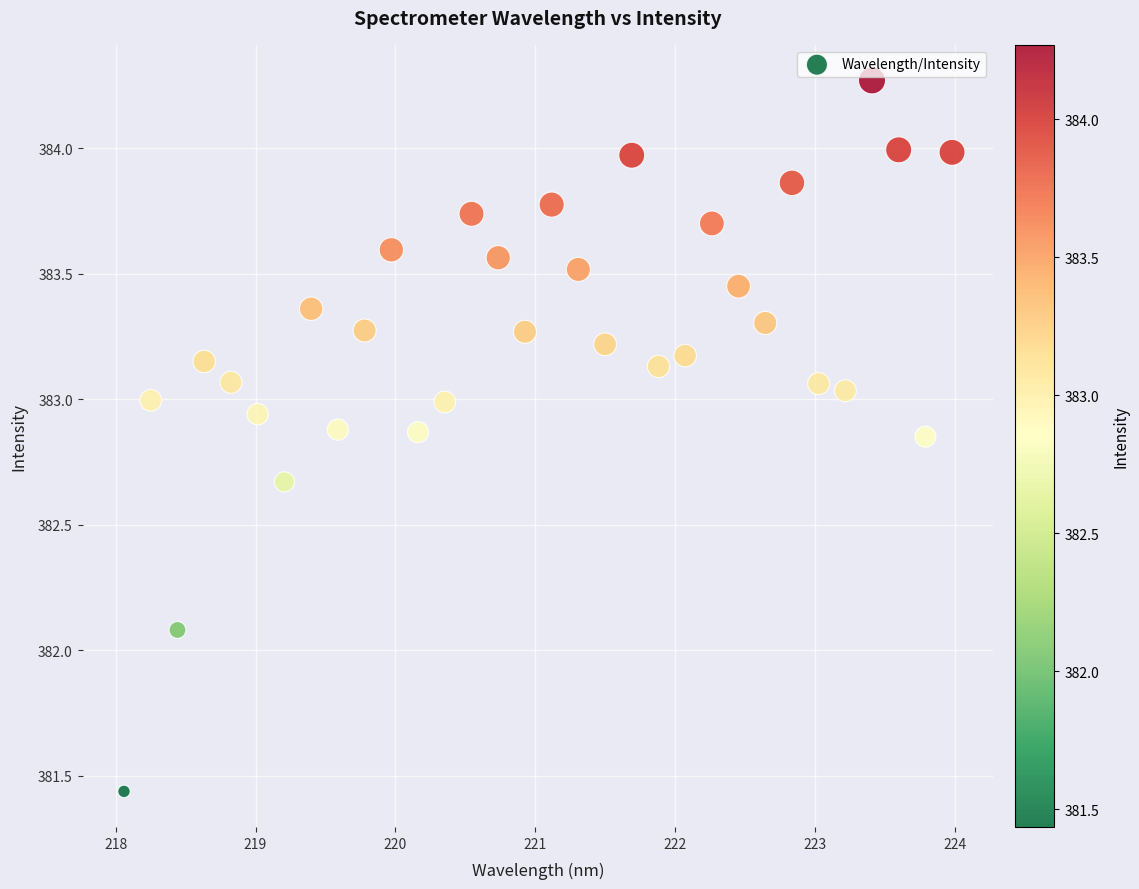

What Y value in the scatter plot is closest to 382?

382.1